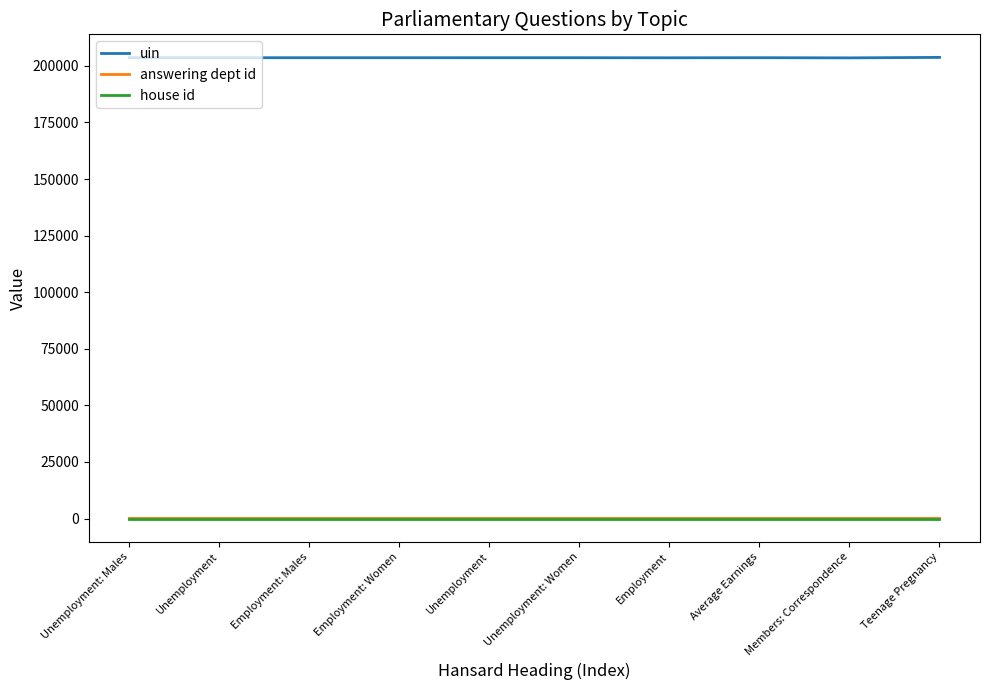

Rank the series at Employment: Males from highest to lowest value.

uin, answering dept id, house id